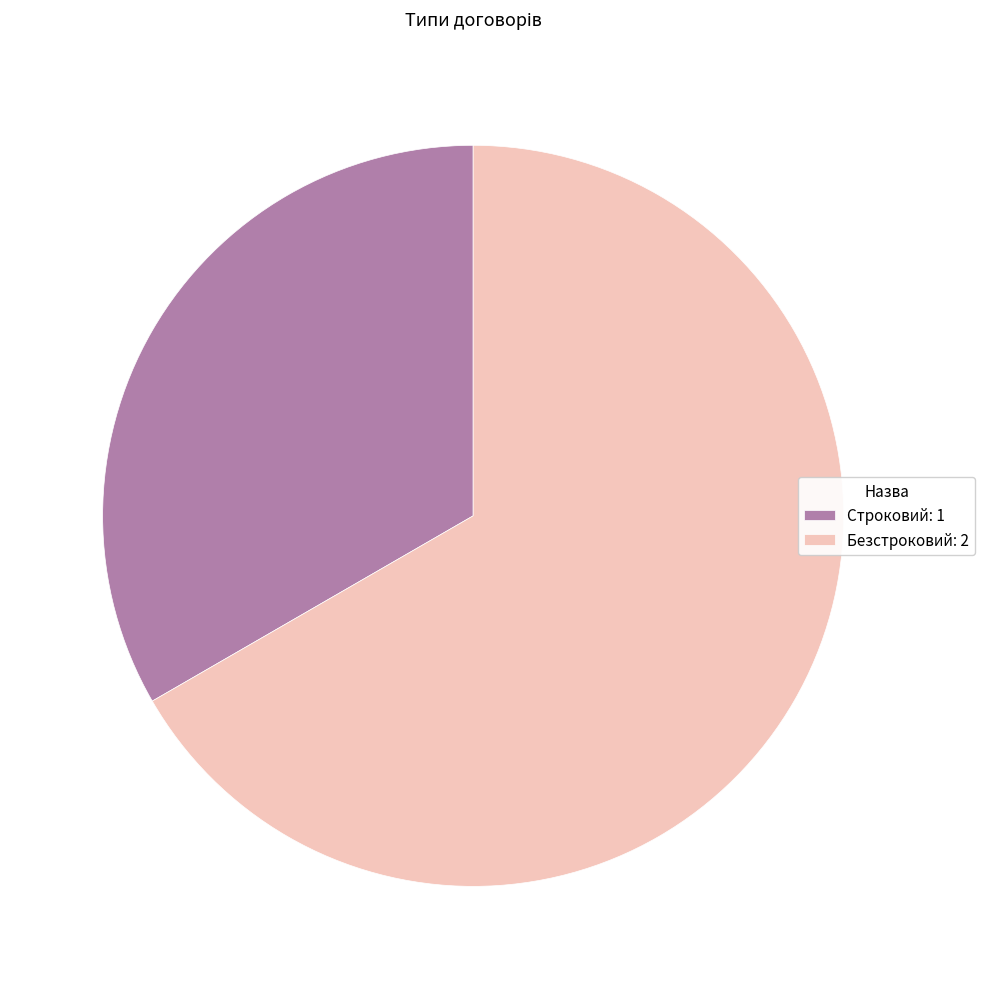

Count the number of slices in the pie.

2